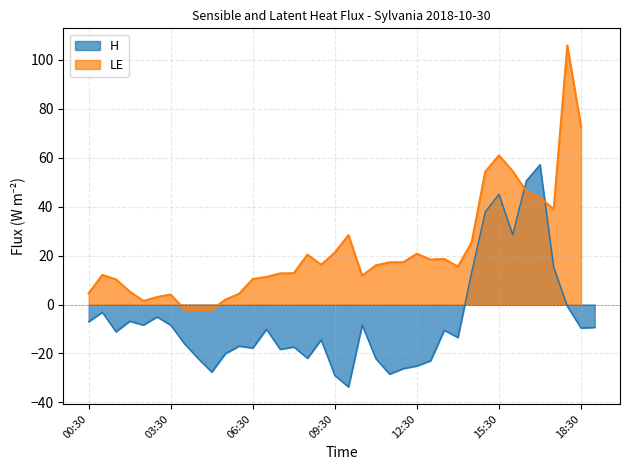

Rank the categories by value from highest to lowest.

17:00, 16:30, 15:30, 15:00, 16:00, 17:30, 14:30, 18:00, 01:00, 03:00, 02:00, 00:30, 02:30, 10:30, 03:30, 19:00, 18:30, 07:00, 13:30, 01:30, 14:00, 09:00, 04:00, 06:00, 08:00, 06:30, 07:30, 05:30, 08:30, 04:30, 11:00, 13:00, 12:30, 12:00, 05:00, 11:30, 09:30, 10:00